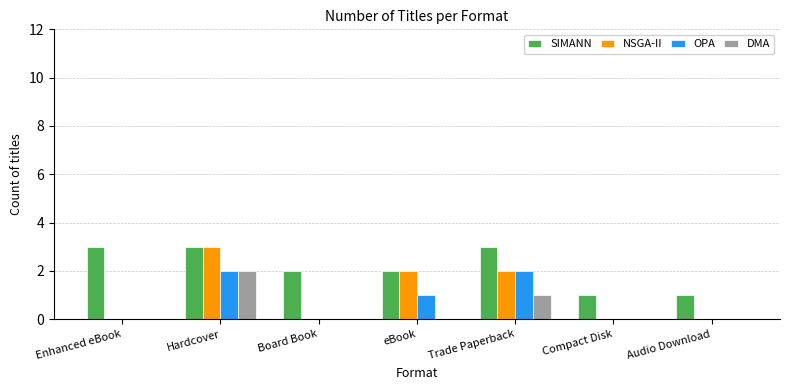

The SIMANN series shows 1 at Compact Disk. True or false?

True